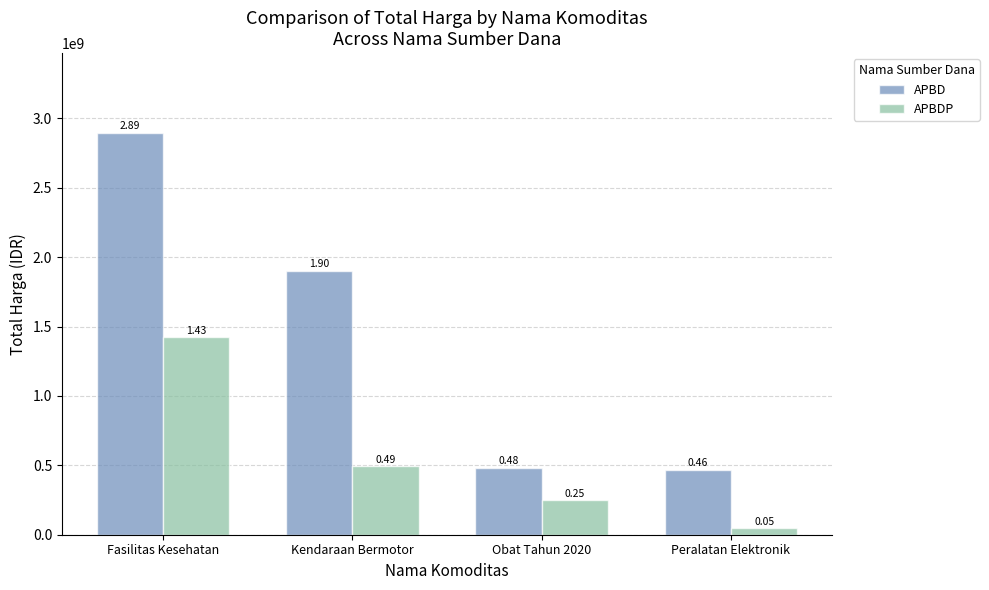

At which category does the chart reach its minimum across all series?

Peralatan Elektronik